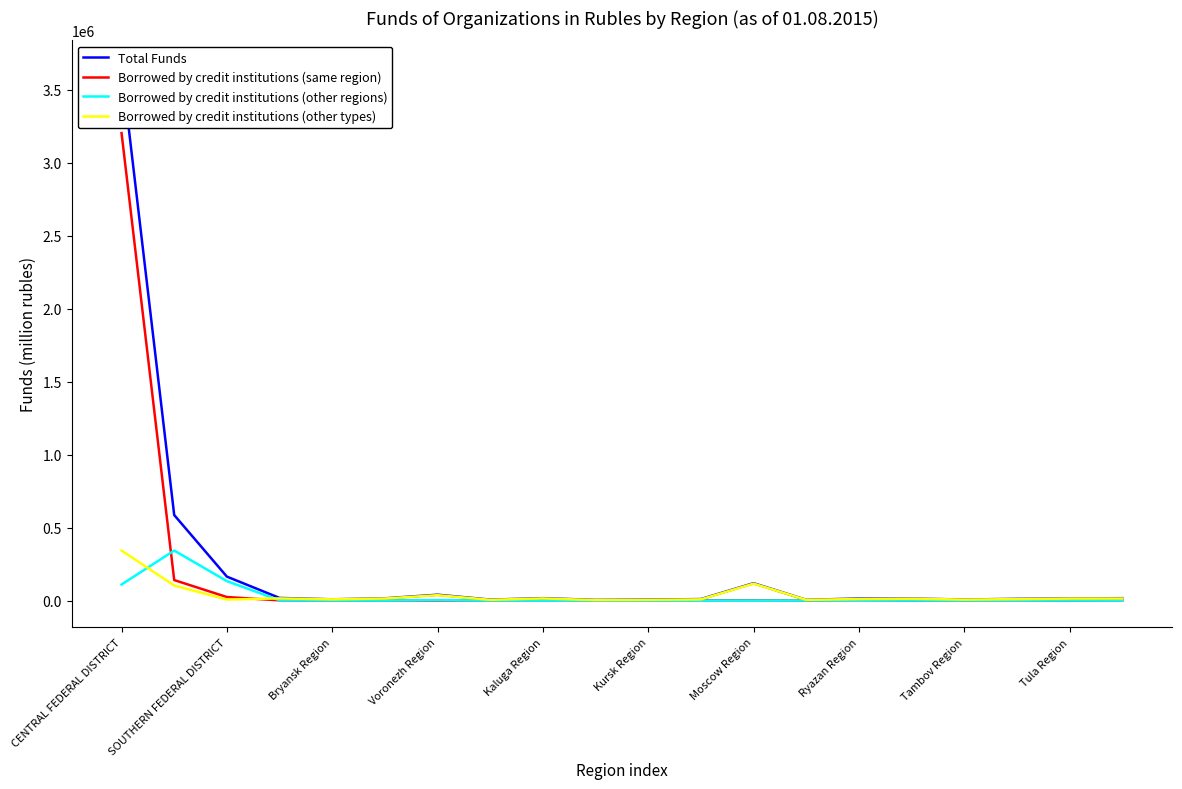

What is the highest value of the Borrowed by credit institutions (other regions) series?

342617